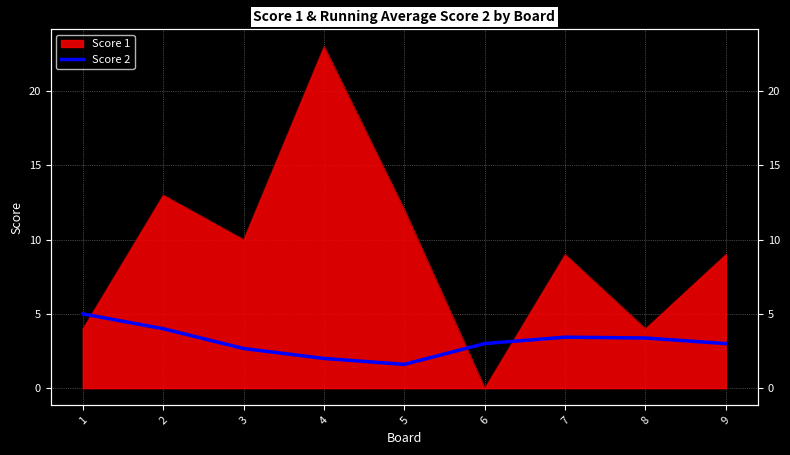

Reading right to left, transcribe all the data shown in this chart.

9=3.0	8=3.4	7=3.4	6=3.0	5=1.6	4=2.0	3=2.7	2=4.0	1=5.0